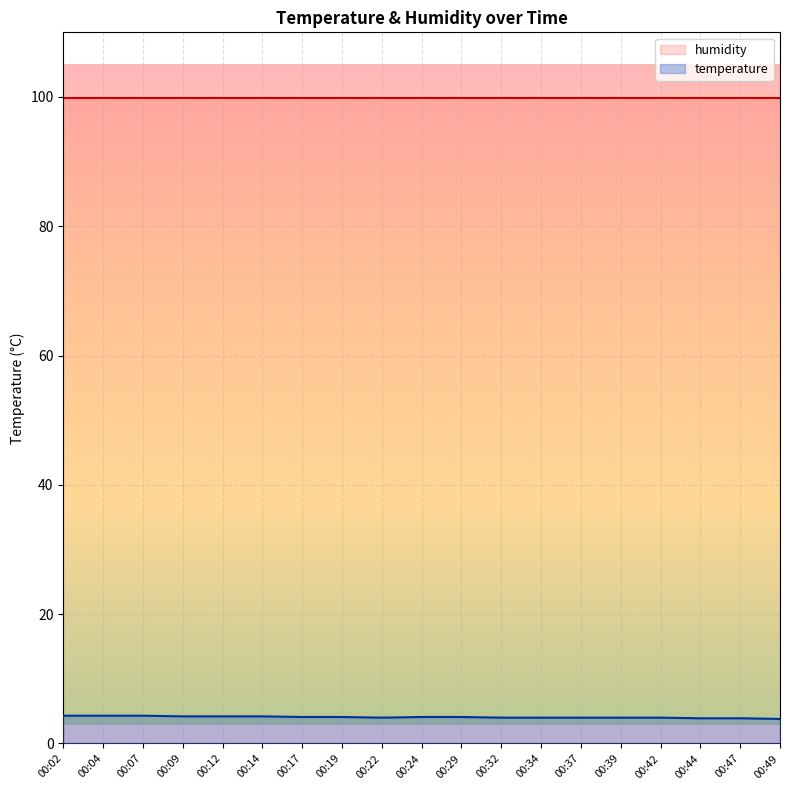

At which category does the chart reach its peak across all series?

00:02